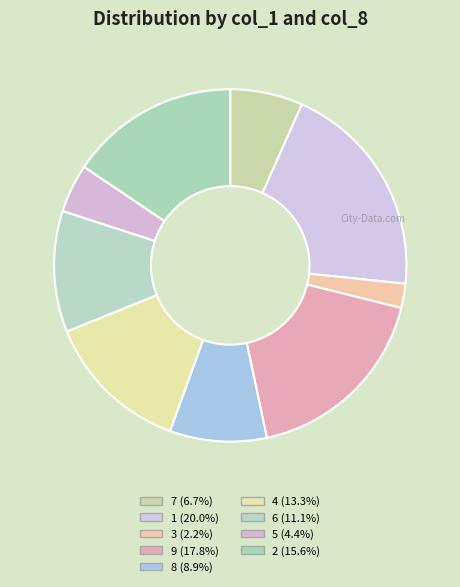

How much of the chart is everything except 6?

88.9%